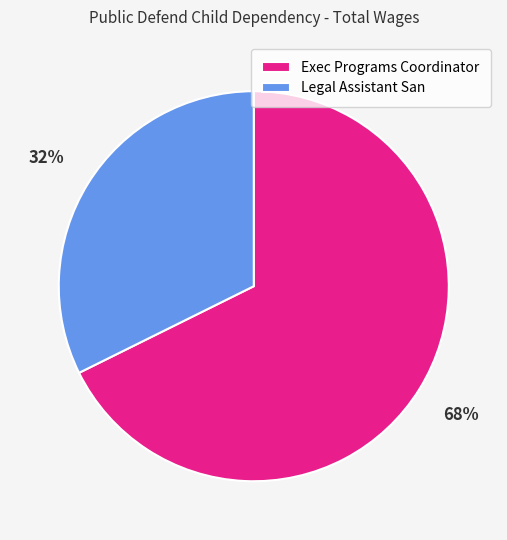

Count the number of slices in the pie.

2